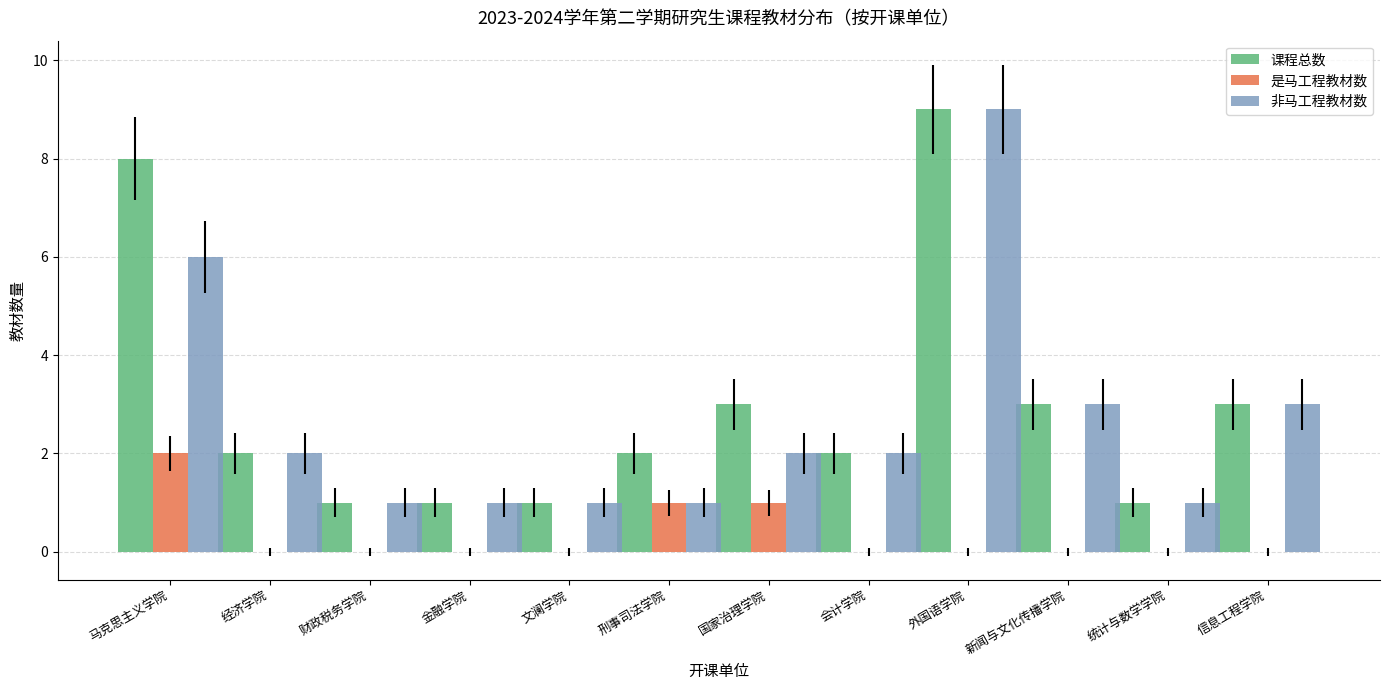

Which label corresponds to the largest value in the chart?

外国语学院